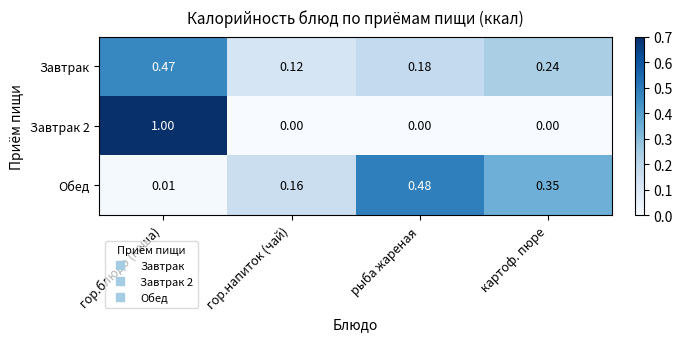

List the labels in order of Обед value, smallest first.

гор.блюдо (каша), гор.напиток (чай), картоф. пюре, рыба жареная